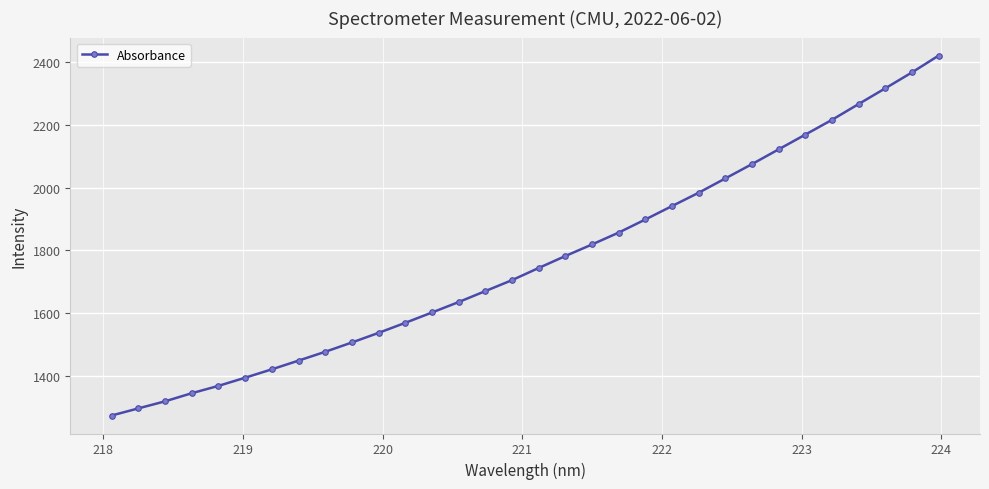

Reading left to right, what are all the values shown in this chart?

1272.6	1295.3	1317.9	1343.7	1367.2	1393.2	1420.0	1447.8	1476.0	1505.7	1536.4	1568.4	1601.4	1634.7	1669.7	1704.6	1743.5	1781.6	1818.5	1856.4	1898.3	1941.1	1983.7	2029.3	2075.0	2122.1	2169.1	2216.2	2266.7	2316.8	2367.5	2421.2